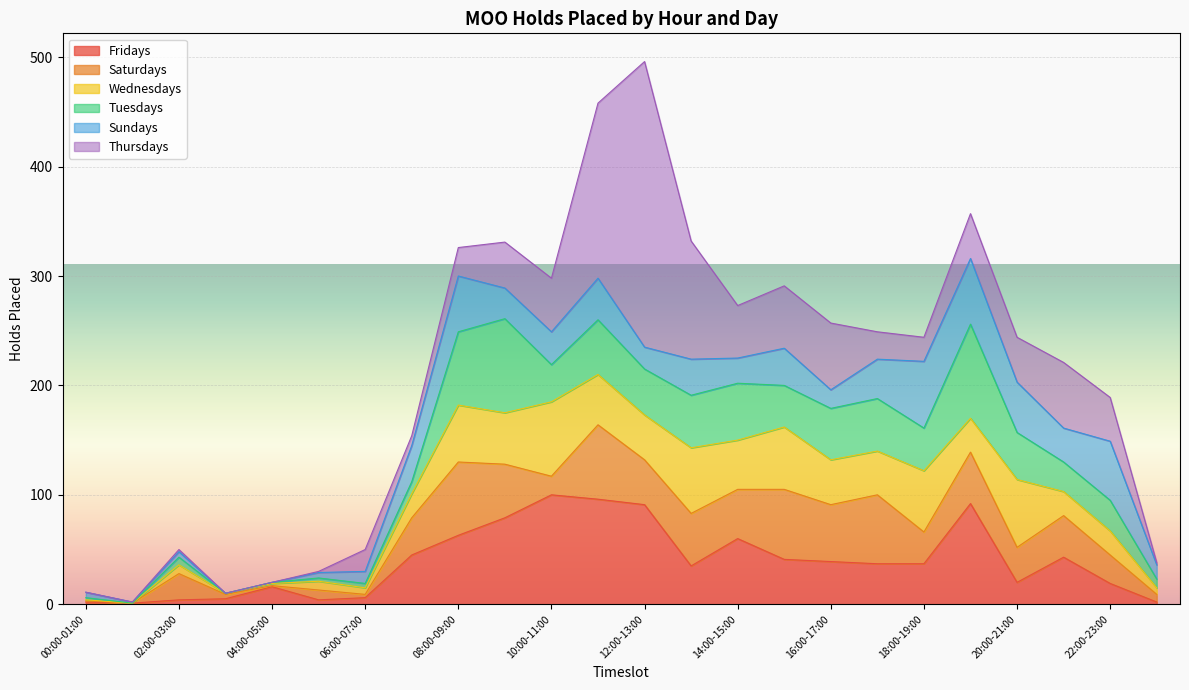

Reading right to left, extract all data points from this chart.

Fridays: 2	19	43	20	92	37	37	39	41	60	35	91	96	100	79	63	45	6	4	16	5	4	1	2
Saturdays: 7	26	38	32	47	29	63	52	64	45	48	41	68	17	49	67	34	3	9	1	4	24	0	1
Wednesdays: 6	22	22	62	31	56	40	41	57	45	60	41	46	68	47	52	22	6	8	2	1	8	0	1
Tuesdays: 8	28	27	43	86	39	48	47	38	52	48	42	50	34	86	67	11	4	3	1	0	7	0	2
Sundays: 13	54	31	46	60	61	36	17	34	23	33	20	38	30	28	51	33	11	5	0	0	5	1	5
Thursdays: 2	40	60	41	41	22	25	61	57	48	108	261	160	49	42	26	9	20	1	0	0	2	0	0